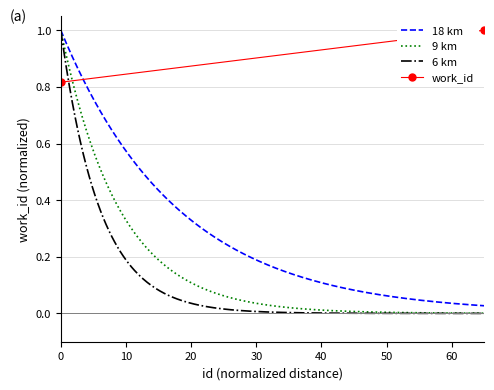

What is the value of the 2nd point from the left?

1.0